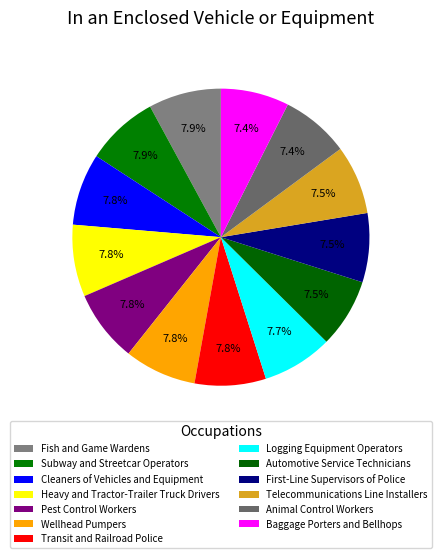

To the nearest percent, what percentage of the pie is Pest Control Workers?

8%